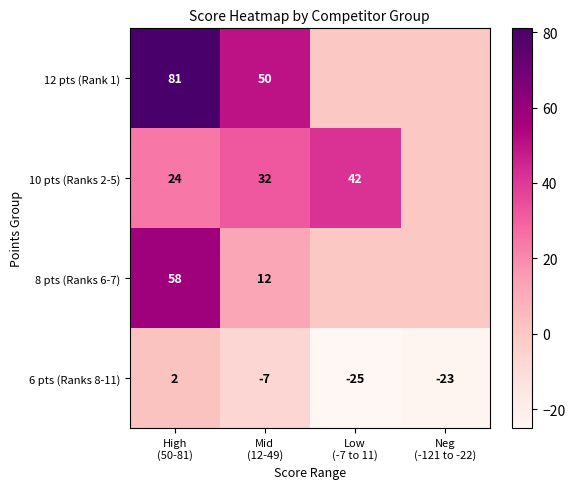

How many data points does each series have?

4